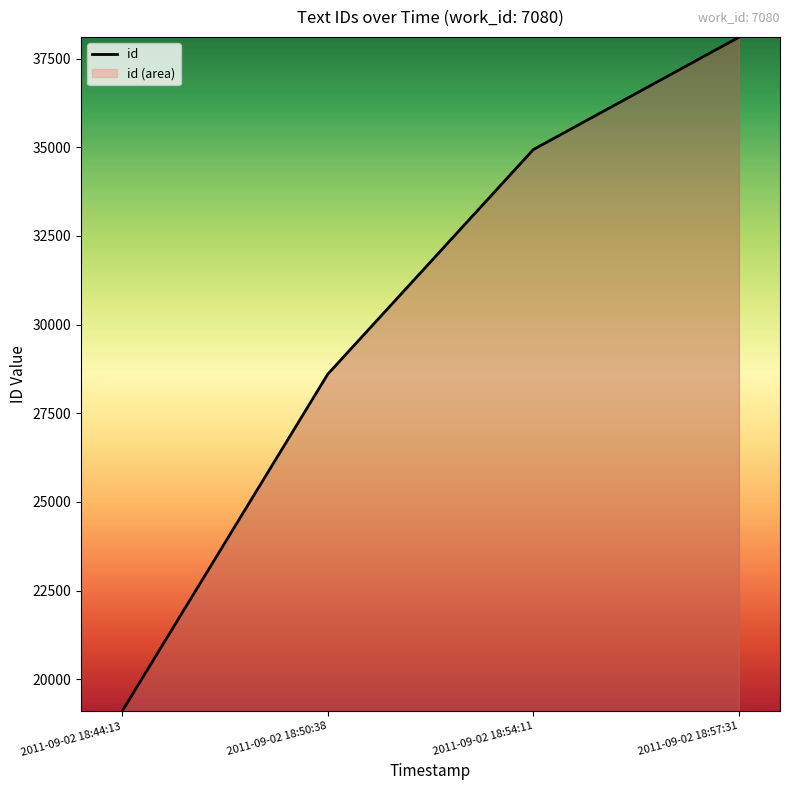

How many lines are shown in the chart?

1